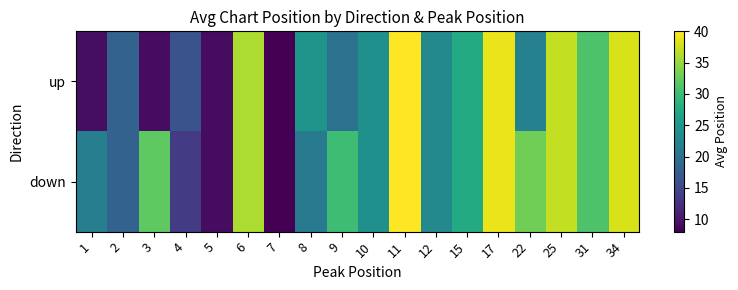

At how many categories does at least one series exceed 23?

12